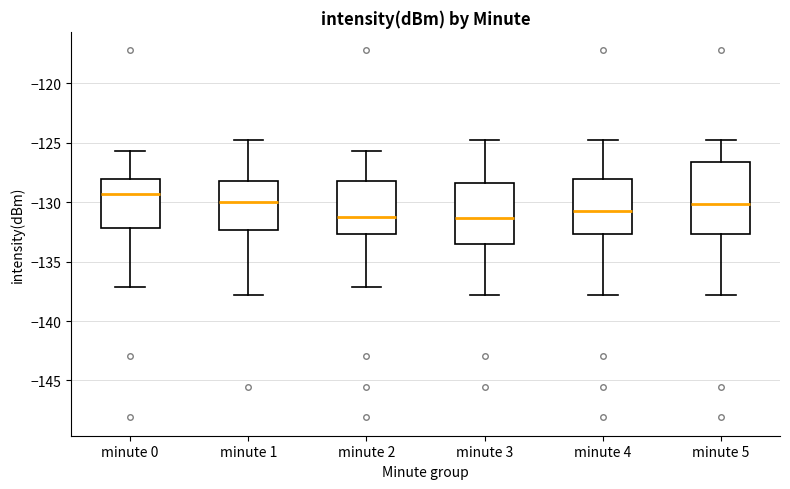

Which box has the highest median line?

minute 0